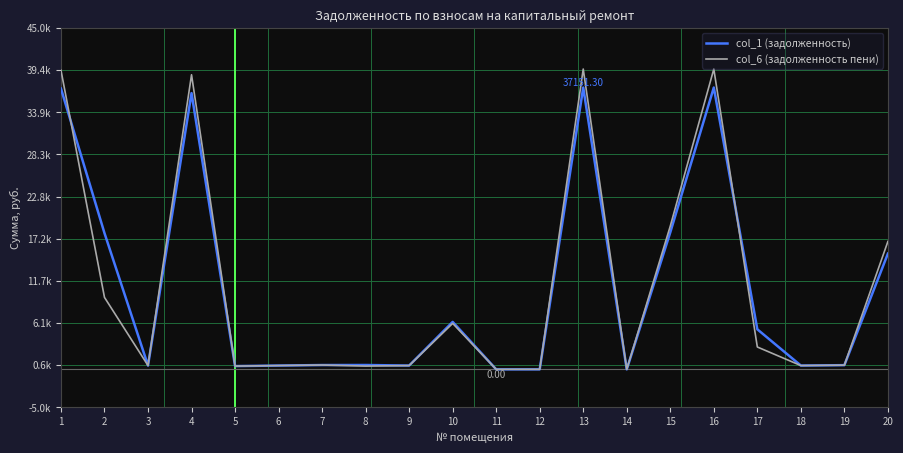

Between which two adjacent categories do col_6 (задолженность пени) and col_1 (задолженность) first intersect?

1 and 2